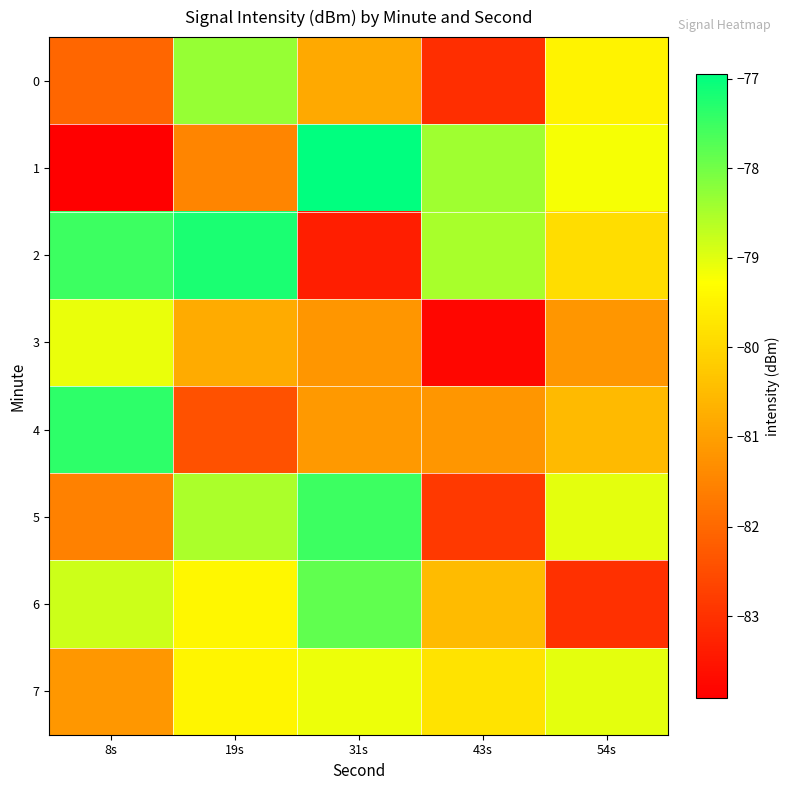

Reading left to right, transcribe all the data shown in this chart.

0: 8s=-82.1	19s=-78.3	31s=-80.8	43s=-83.1	54s=-79.5
1: 8s=-83.9	19s=-81.5	31s=-77.0	43s=-78.4	54s=-79.2
2: 8s=-77.5	19s=-77.2	31s=-83.4	43s=-78.5	54s=-79.9
3: 8s=-79.1	19s=-80.8	31s=-81.2	43s=-83.8	54s=-81.2
4: 8s=-77.4	19s=-82.4	31s=-81.1	43s=-81.2	54s=-80.5
5: 8s=-81.6	19s=-78.5	31s=-77.5	43s=-82.9	54s=-79.0
6: 8s=-78.8	19s=-79.4	31s=-77.8	43s=-80.5	54s=-83.0
7: 8s=-81.1	19s=-79.4	31s=-79.1	43s=-79.8	54s=-79.0